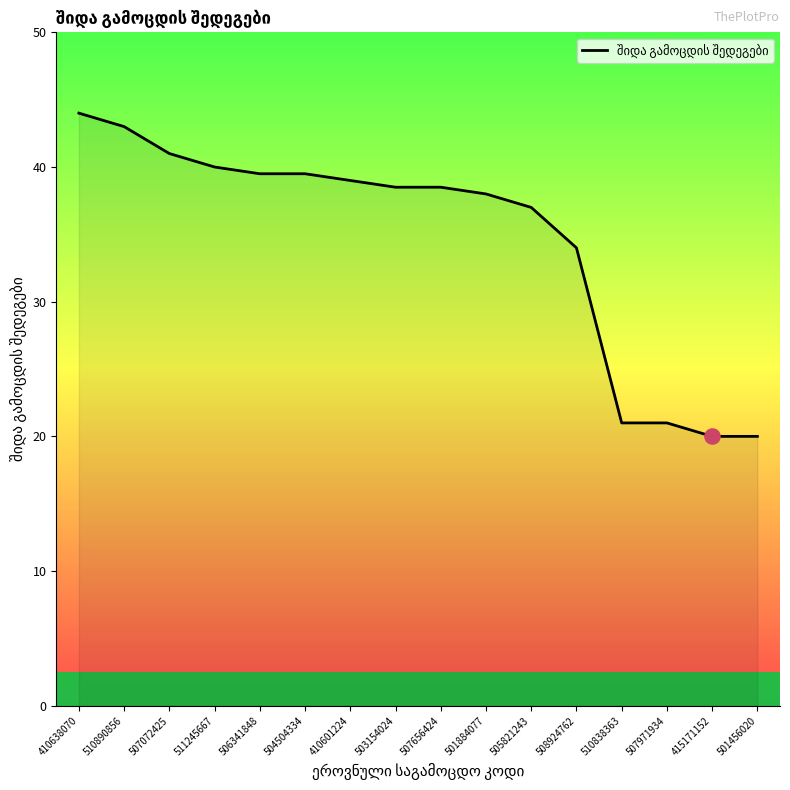

Approximately how many times larger is the value at 501456020 compared to 410601224?

0.5